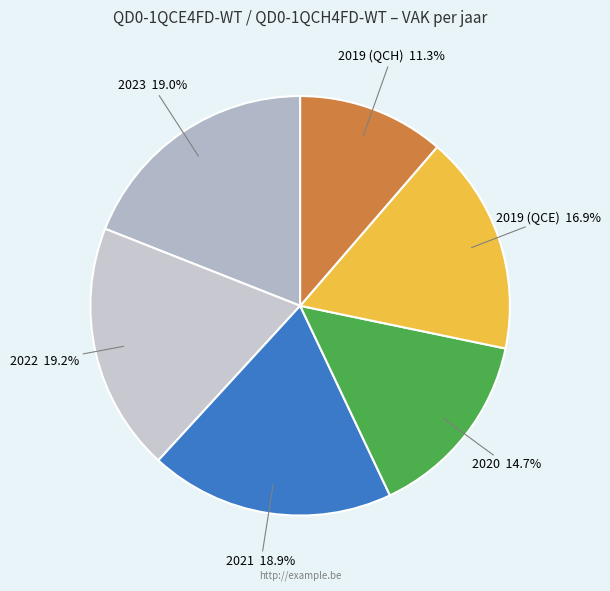

Combined, do 2019 (QCE) and 2021 account for over 50%?

No